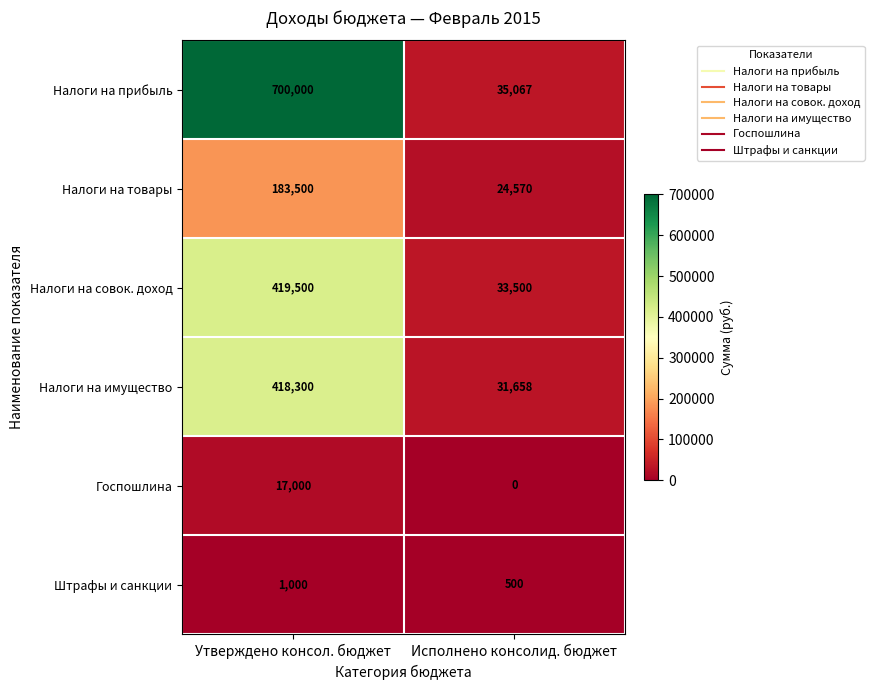

How many categories are shown in the chart?

2